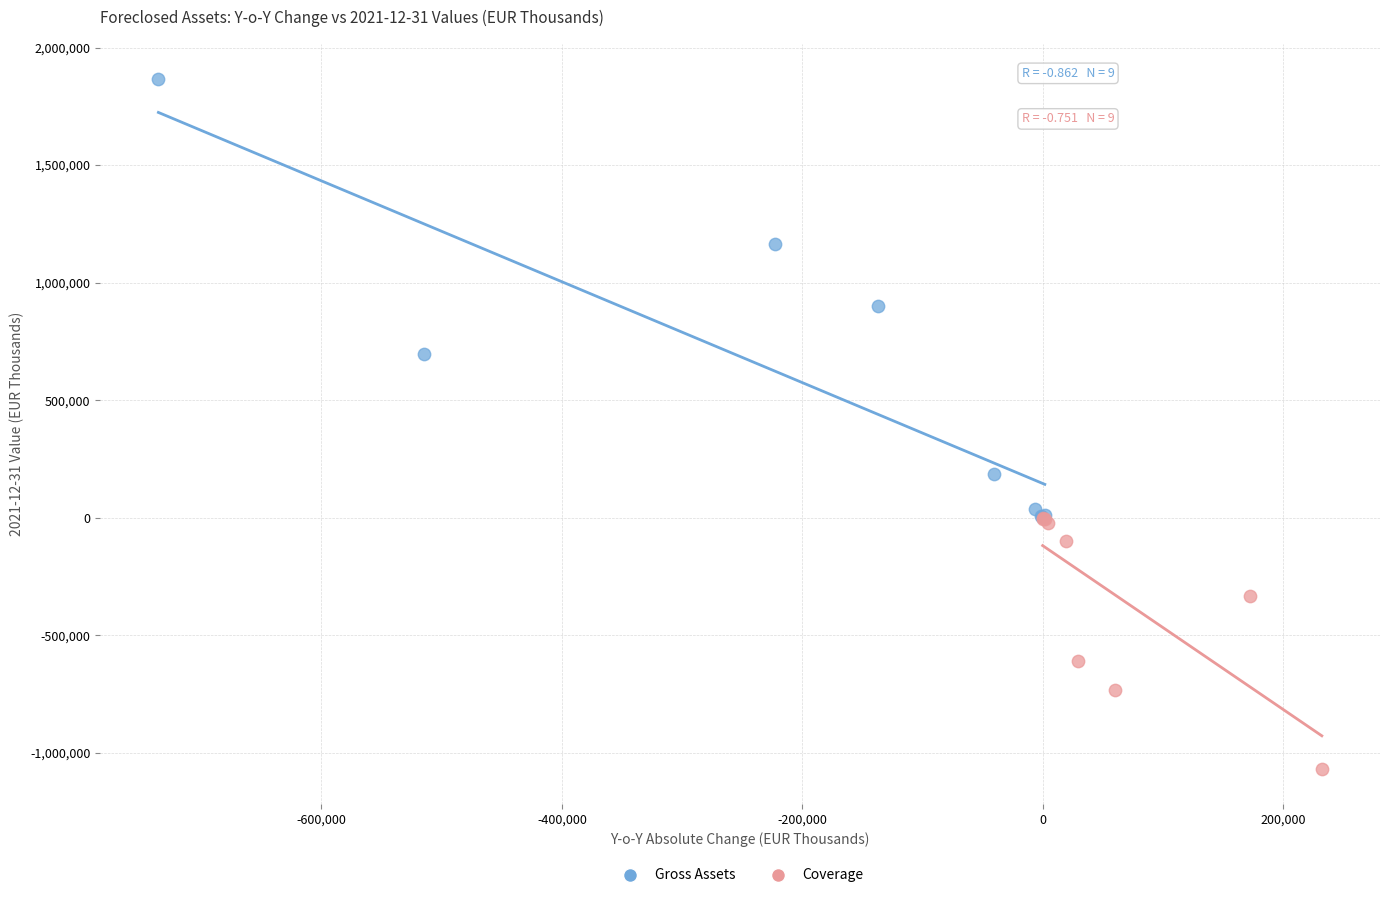

Which series has the largest Y range (max minus min)?

Gross Assets